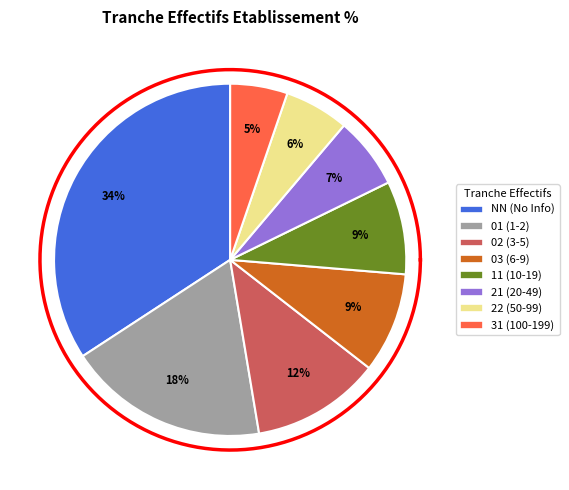

Count the number of slices in the pie.

8